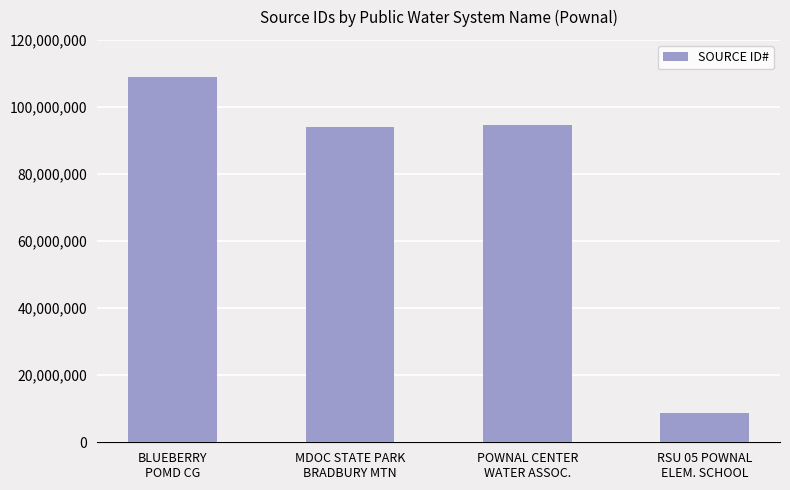

What is the greatest value displayed?

109073102